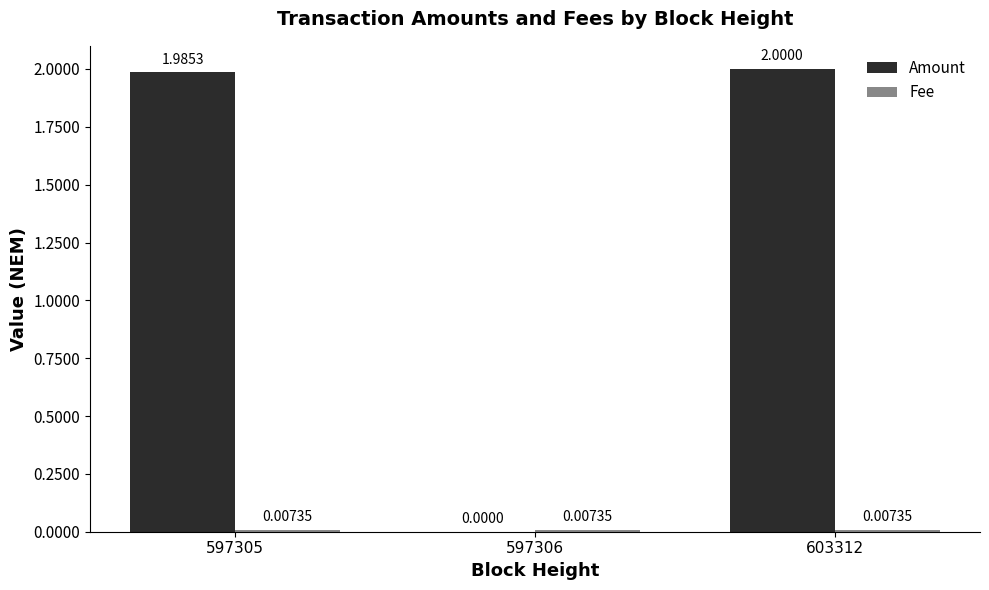

Which series has the largest total across all categories?

Amount